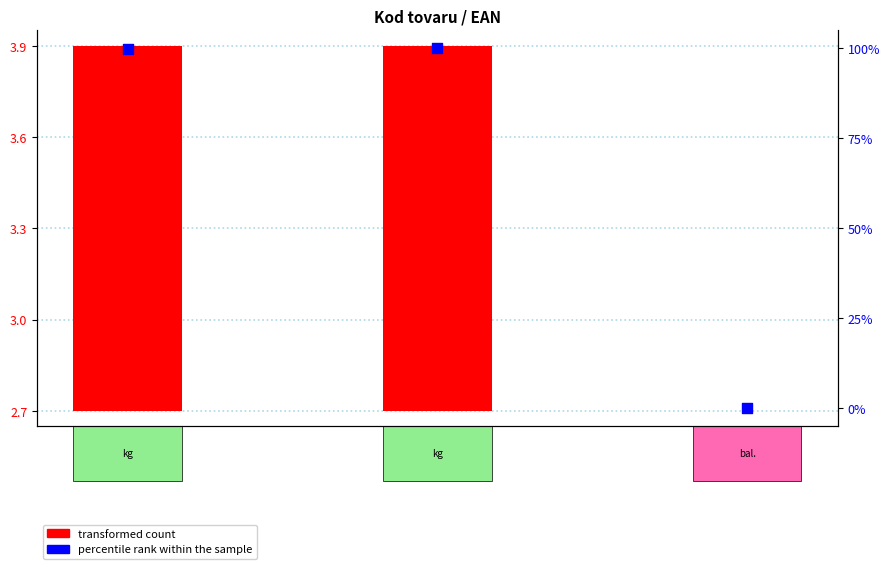

Which series has the widest spread of Y values?

percentile rank within the sample